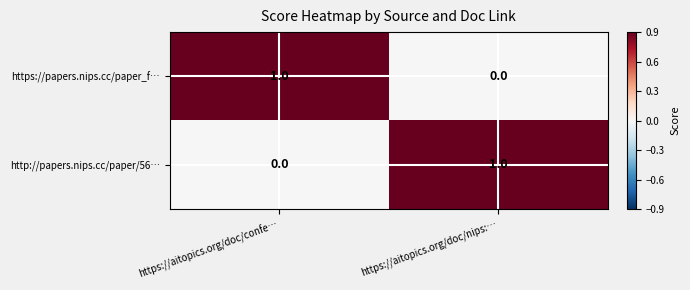

Reading left to right, transcribe all the data shown in this chart.

https://papers.nips.cc/paper_f…: 1	0
http://papers.nips.cc/paper/56…: 0	1